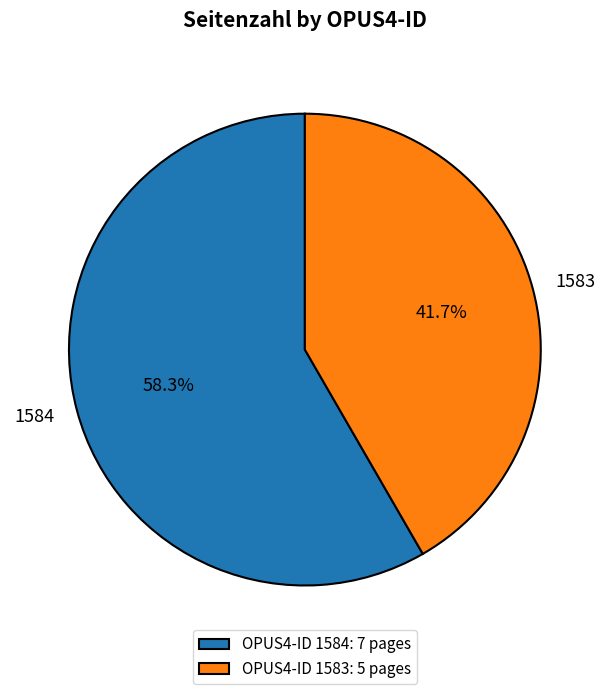

Which slice is the smallest?

1583